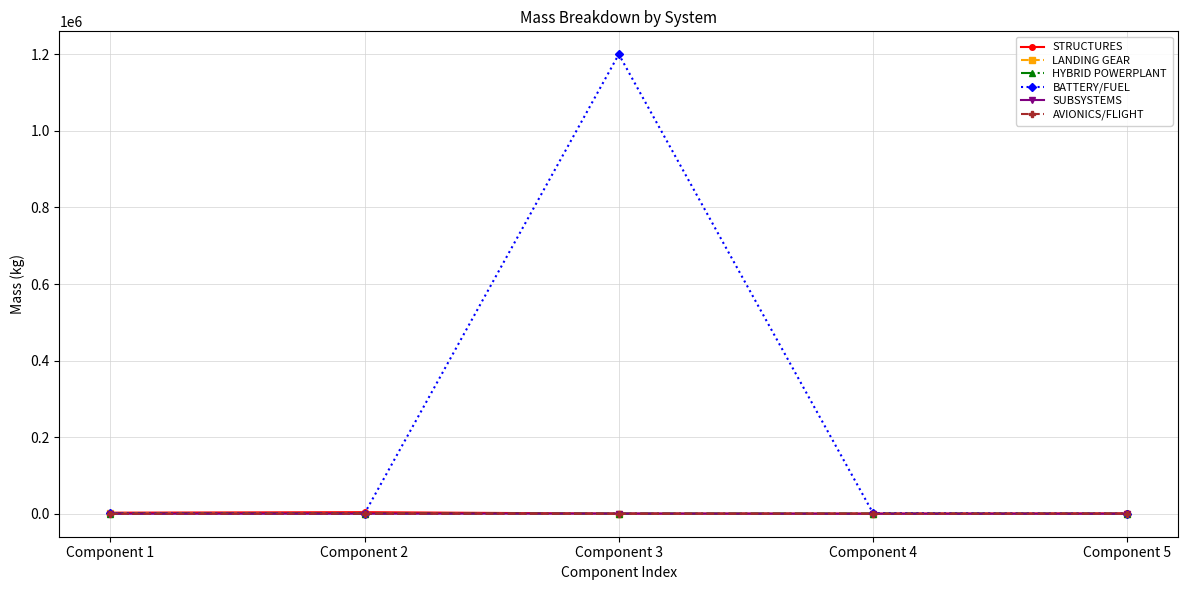

What is the highest value of the STRUCTURES series?

4118.4